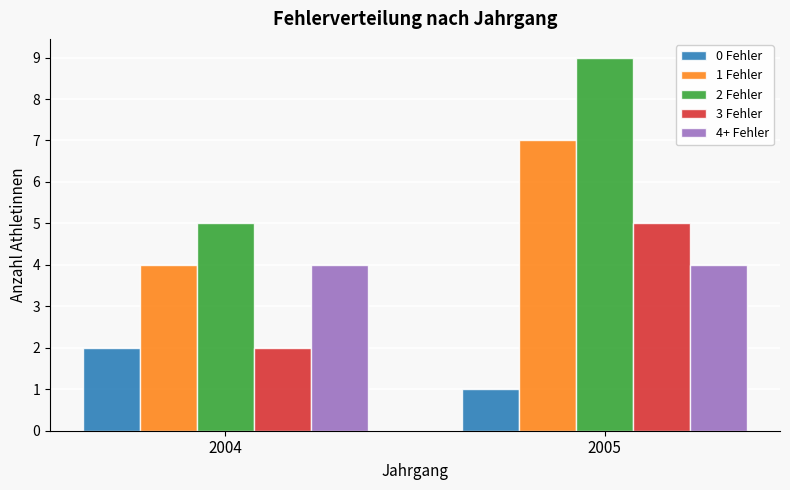

What is the difference between the highest and lowest values at 2005?

8